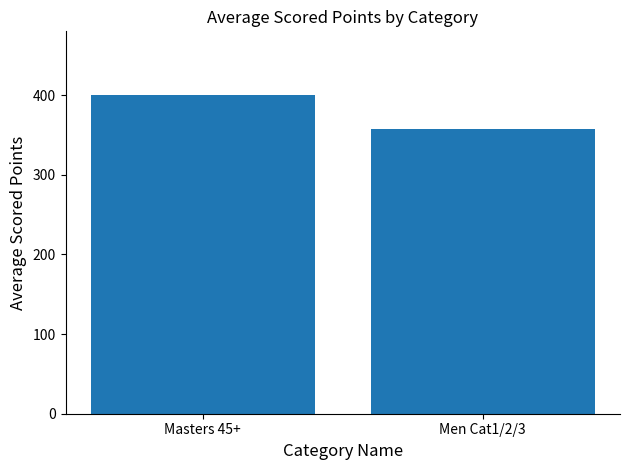

At which category does the chart reach its minimum across all series?

Men Cat1/2/3